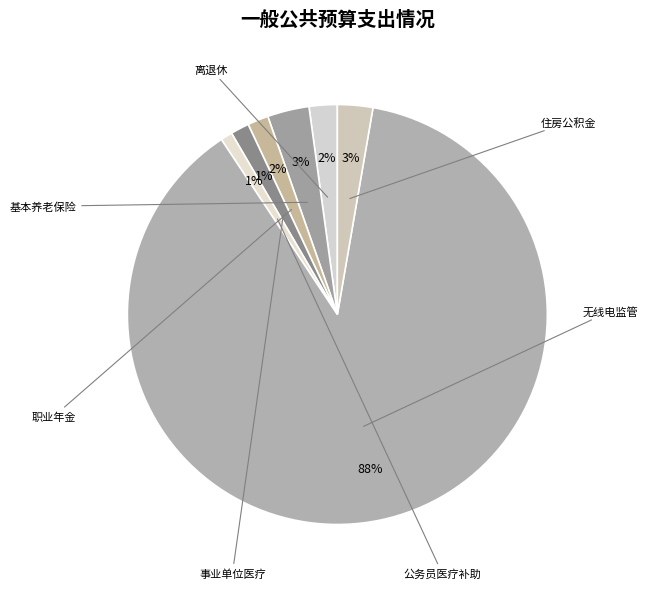

Does any single category account for the majority?

Yes